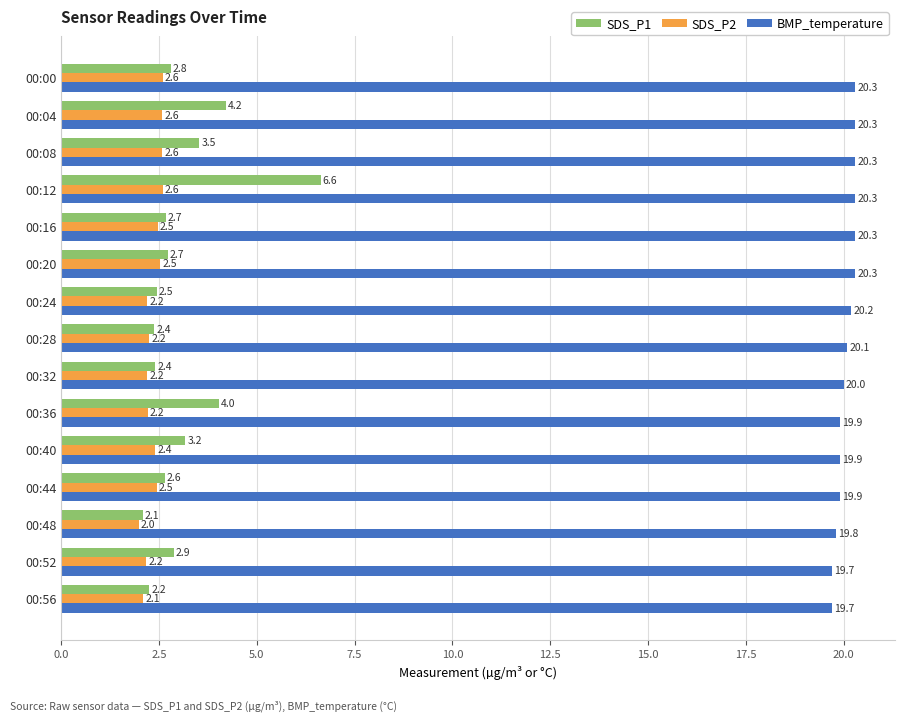

What is the approximate value of BMP_temperature at 00:20?

20.3